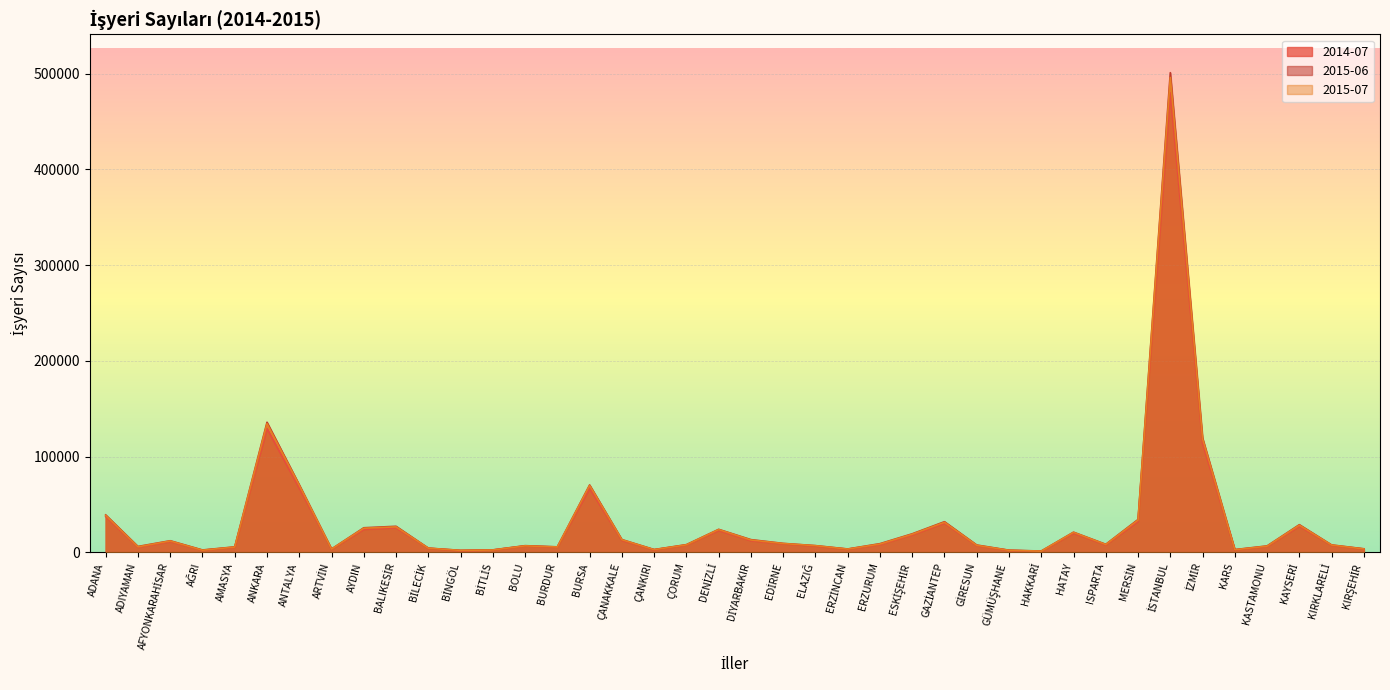

What is the difference between the maximum and second lowest values in the 2015-06 series?

498925